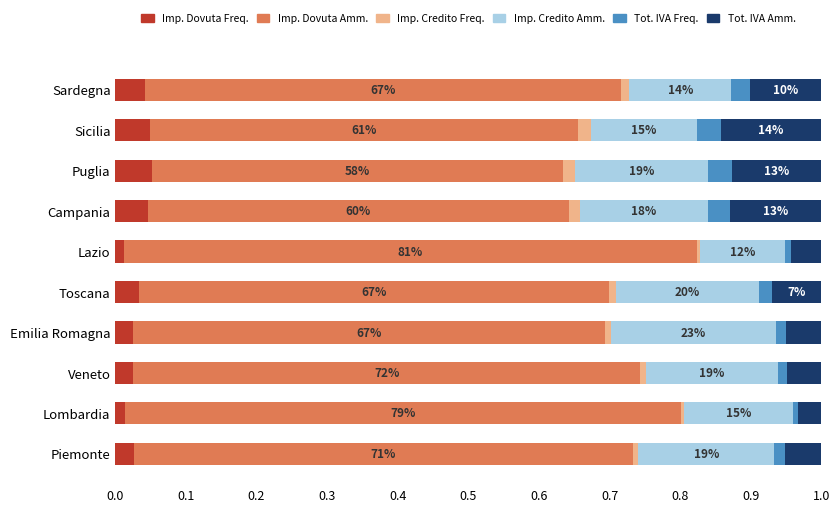

Count the number of categories in the chart.

10